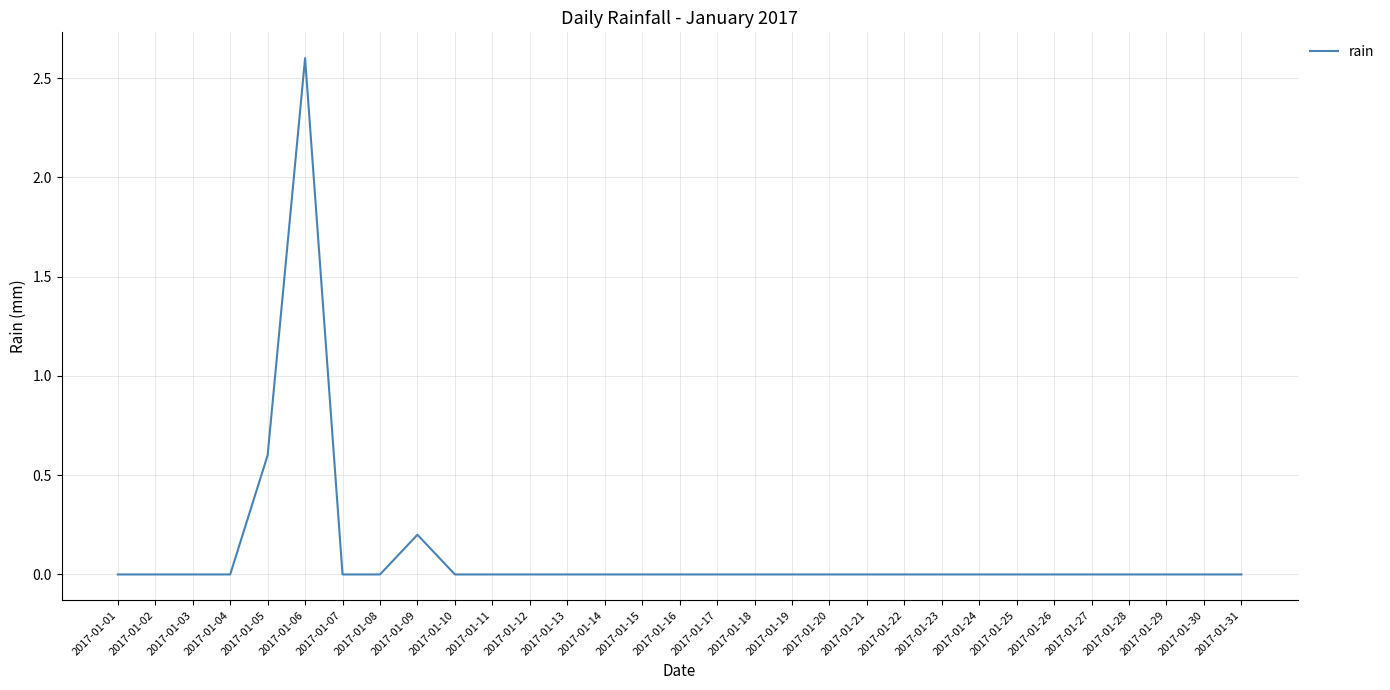

Reading left to right, what are all the values shown in this chart?

2017-01-01=0.0	2017-01-02=0.0	2017-01-03=0.0	2017-01-04=0.0	2017-01-05=0.6	2017-01-06=2.6	2017-01-07=0.0	2017-01-08=0.0	2017-01-09=0.2	2017-01-10=0.0	2017-01-11=0.0	2017-01-12=0.0	2017-01-13=0.0	2017-01-14=0.0	2017-01-15=0.0	2017-01-16=0.0	2017-01-17=0.0	2017-01-18=0.0	2017-01-19=0.0	2017-01-20=0.0	2017-01-21=0.0	2017-01-22=0.0	2017-01-23=0.0	2017-01-24=0.0	2017-01-25=0.0	2017-01-26=0.0	2017-01-27=0.0	2017-01-28=0.0	2017-01-29=0.0	2017-01-30=0.0	2017-01-31=0.0